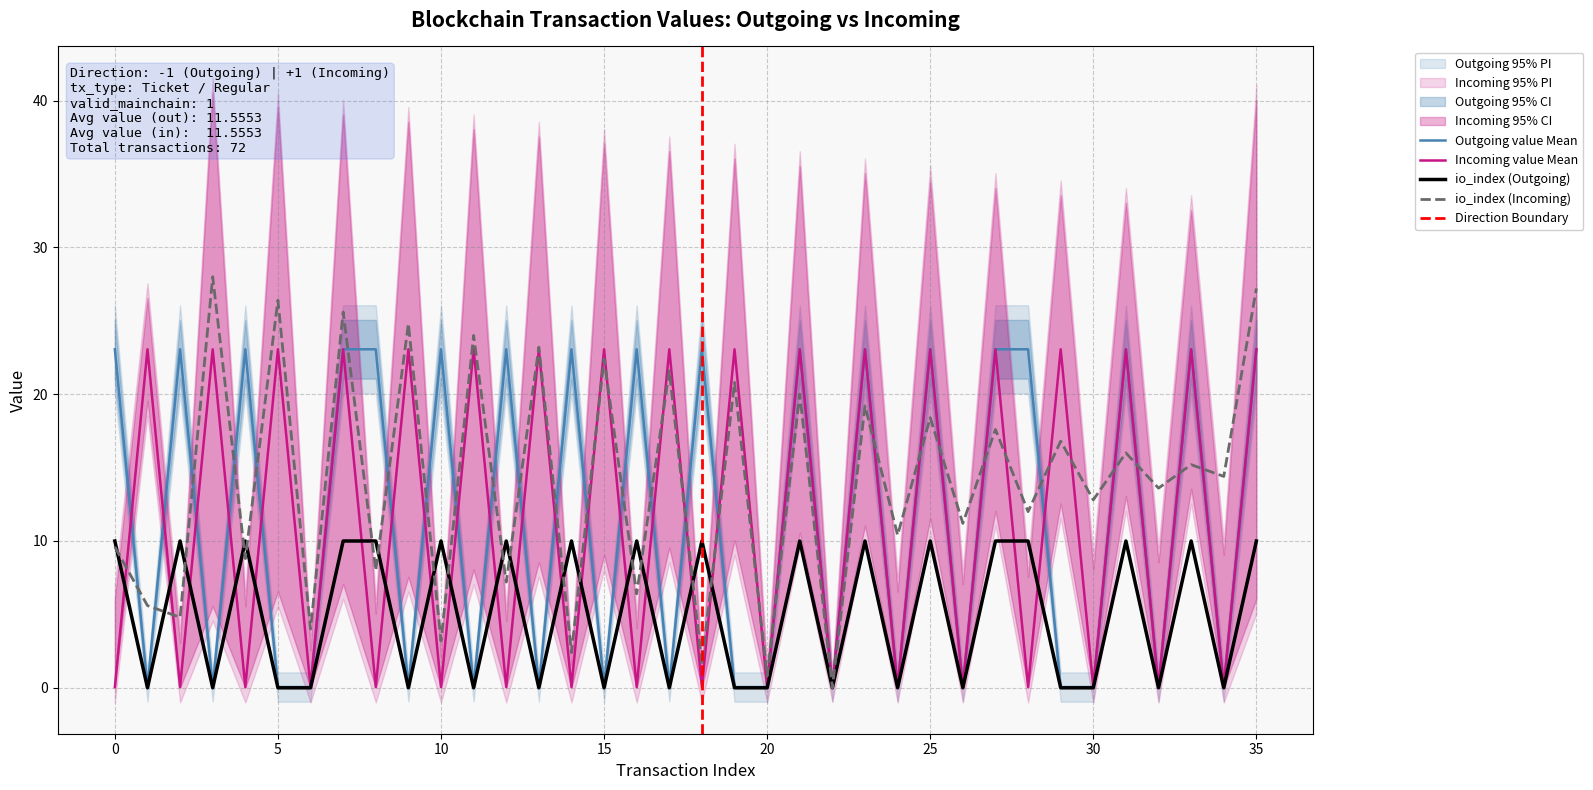

What is the average value of the value_in series?

11.6